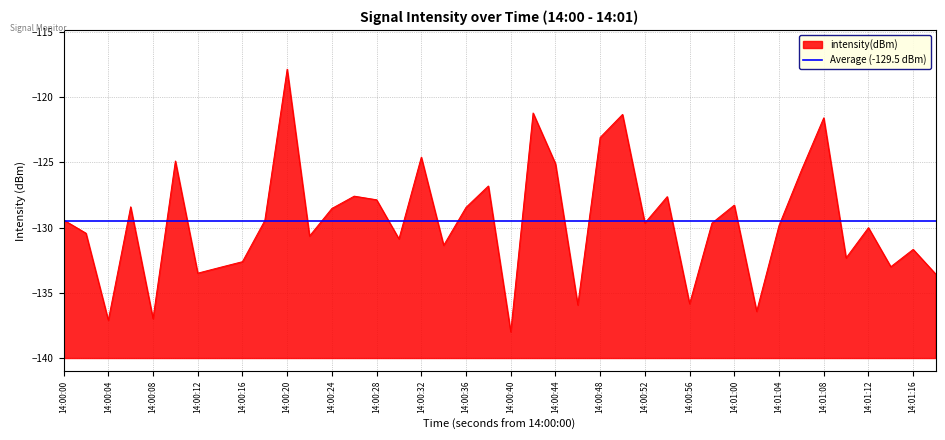

Which category has the highest value in the intensity(dBm) series?

14:00:20